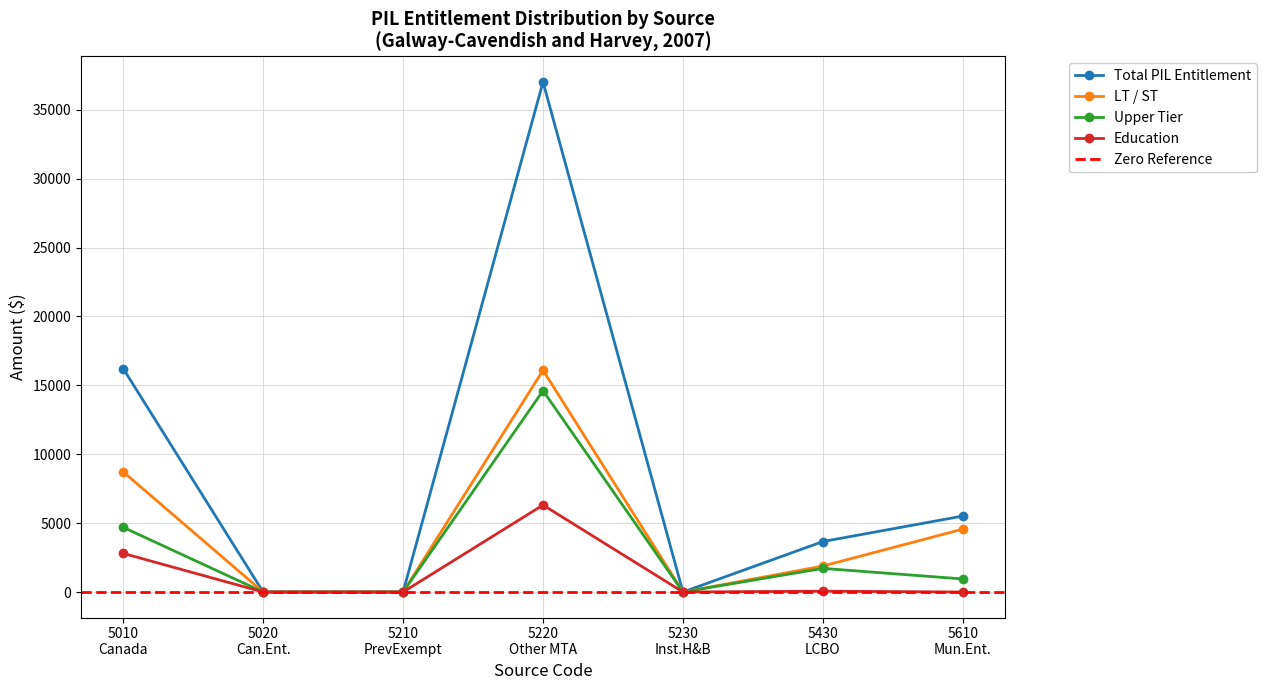

The Mun. Tax Asst. Act series shows -14523 at 5230. True or false?

False